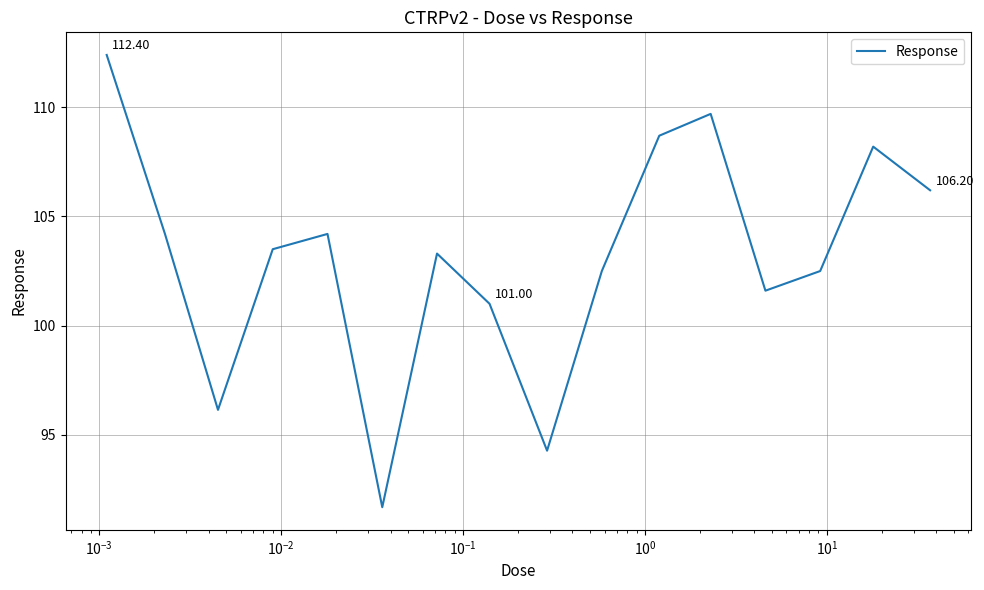

Reading right to left, transcribe all the data shown in this chart.

106.2	108.2	102.5	101.6	109.7	108.7	102.5	94.3	101.0	103.3	91.7	104.2	103.5	96.1	104.2	112.4